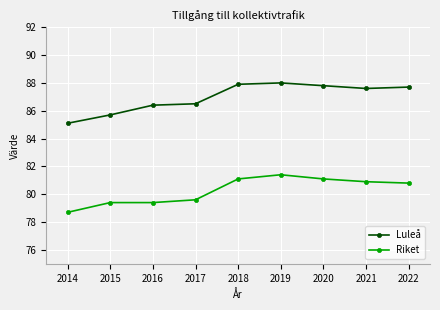

What is the sum of the Luleå values at 2022 and 2020?

175.5